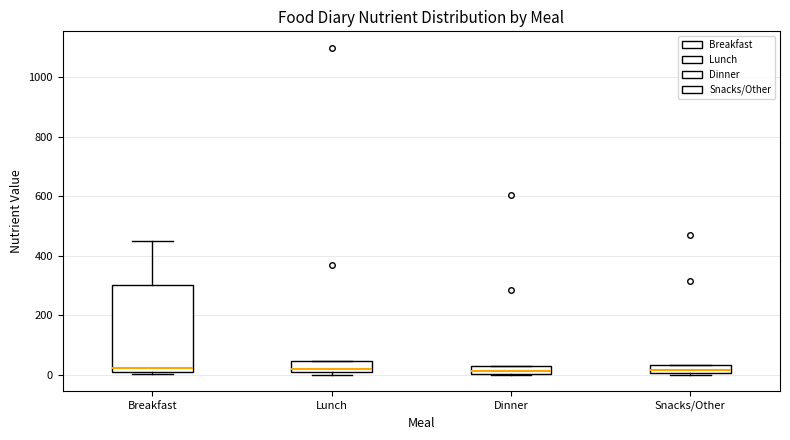

Where is the lower edge of the box for Breakfast on the y-axis? The values are not printed on the chart, so give them approximately, as read against the axis.

20